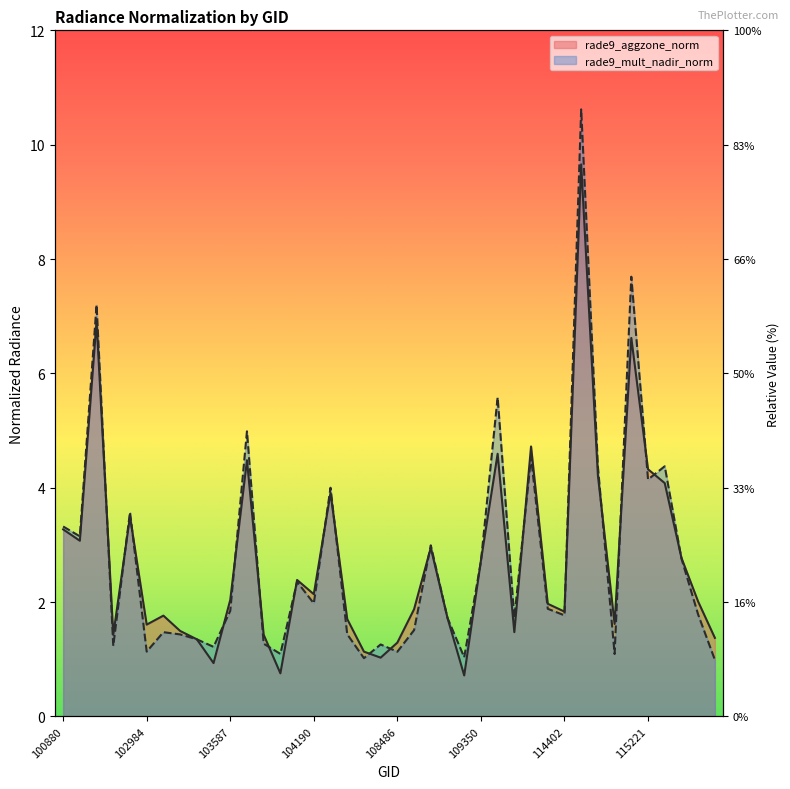

List the series in order of their peak value, lowest first.

rade9_aggzone_norm, rade9_mult_nadir_norm